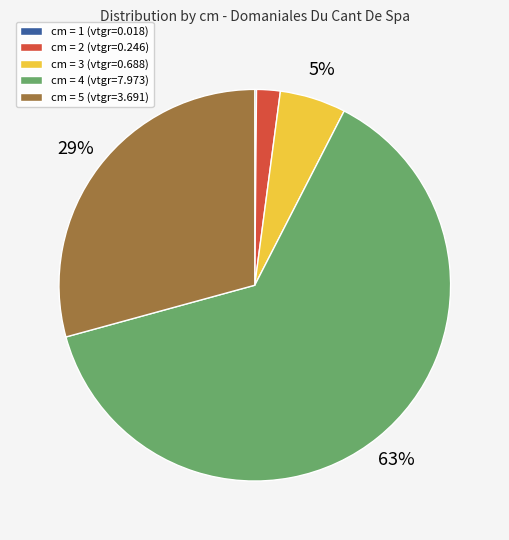

To the nearest percent, what portion does cm = 3 (vtgr=0.688) represent?

5%